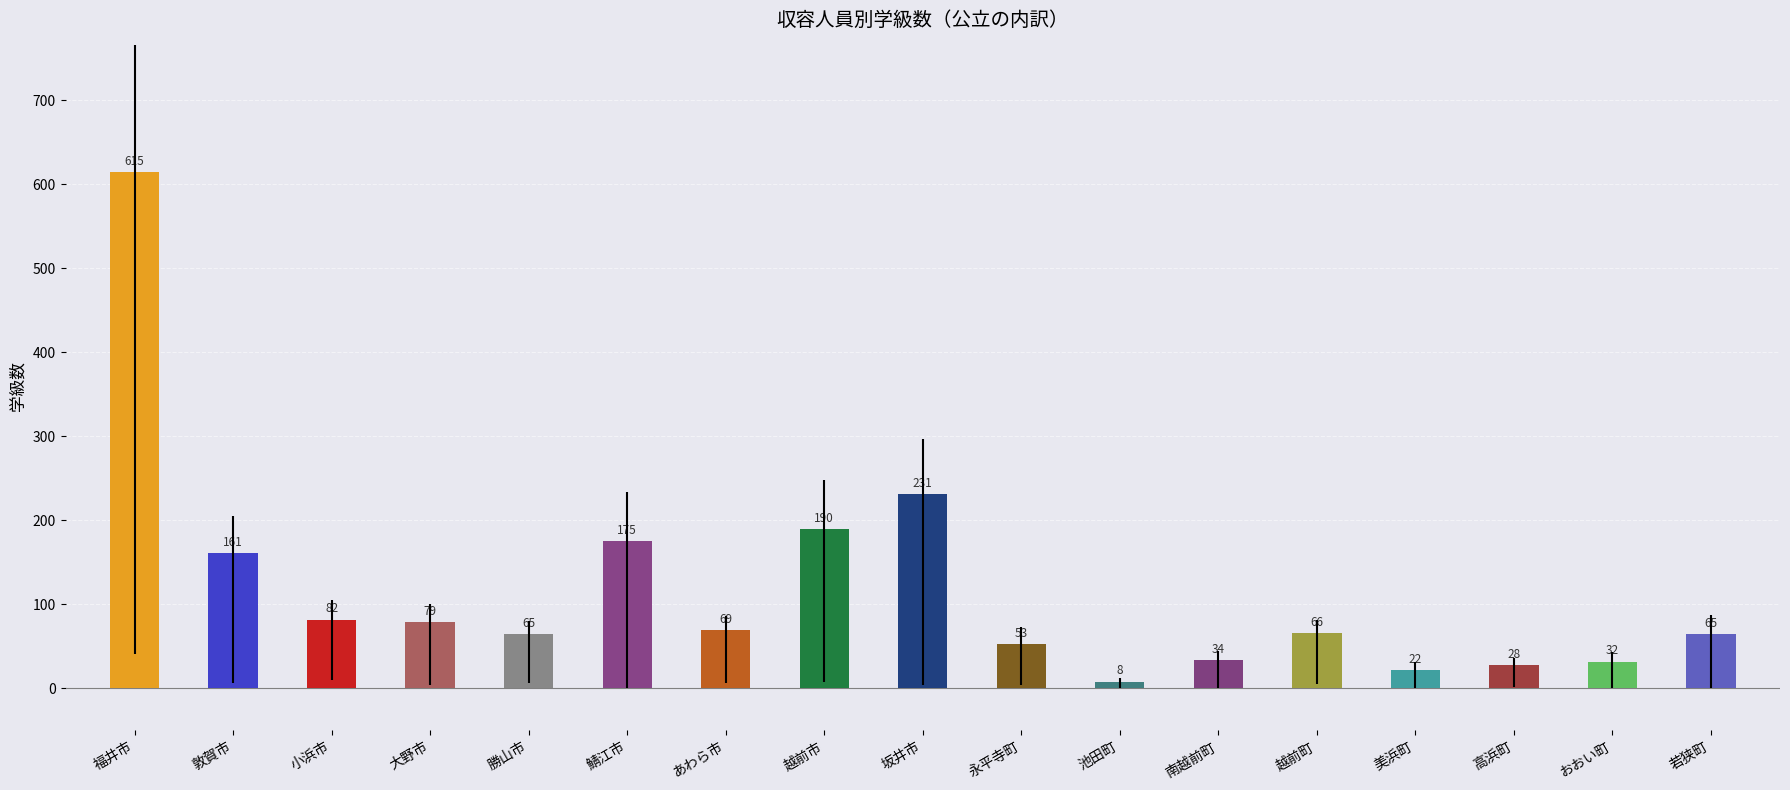

What is the label of the 2nd bar from the left?

敦賀市